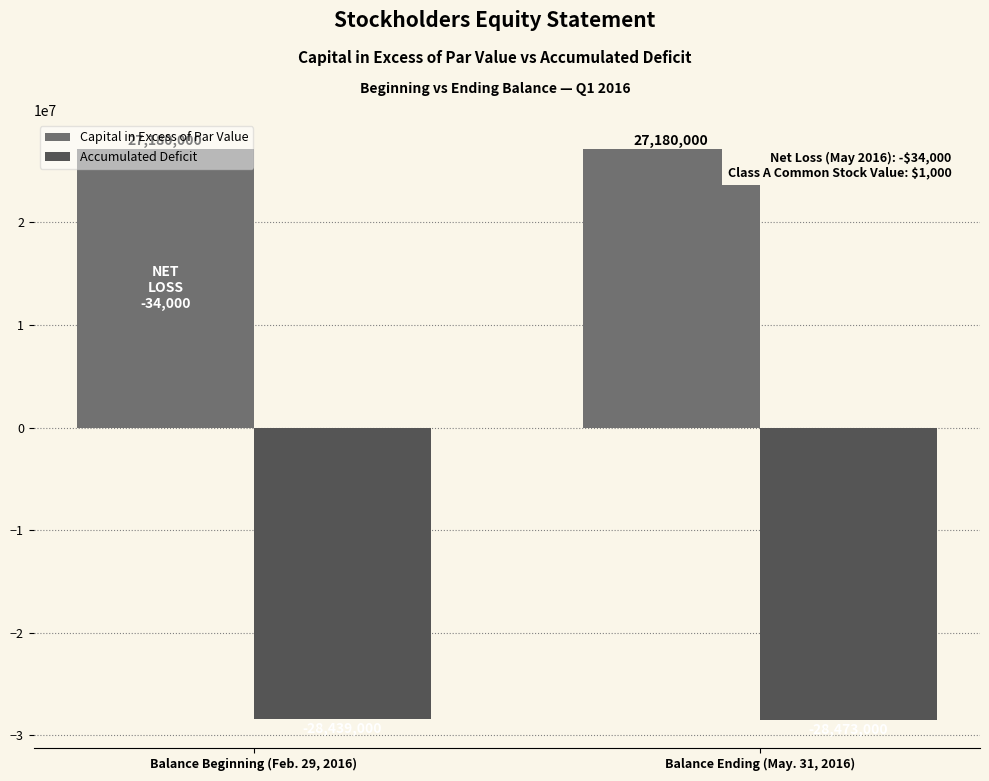

Reading left to right, list all the values displayed in this chart.

Capital in Excess of Par Value: Balance Beginning (Feb. 29, 2016)=27180000	Balance Ending (May. 31, 2016)=27180000
Accumulated Deficit: Balance Beginning (Feb. 29, 2016)=-28439000	Balance Ending (May. 31, 2016)=-28473000